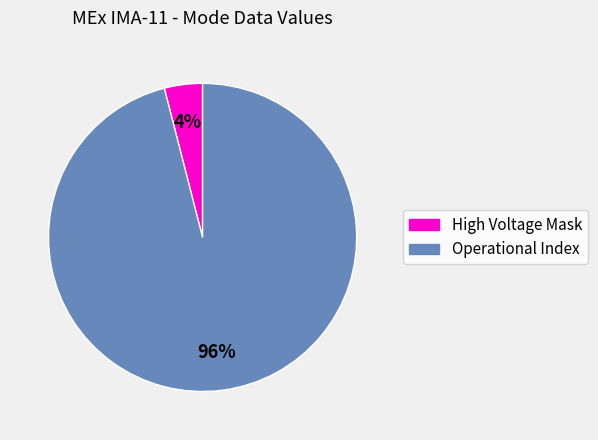

Is there any slice that represents more than half of the pie?

Yes